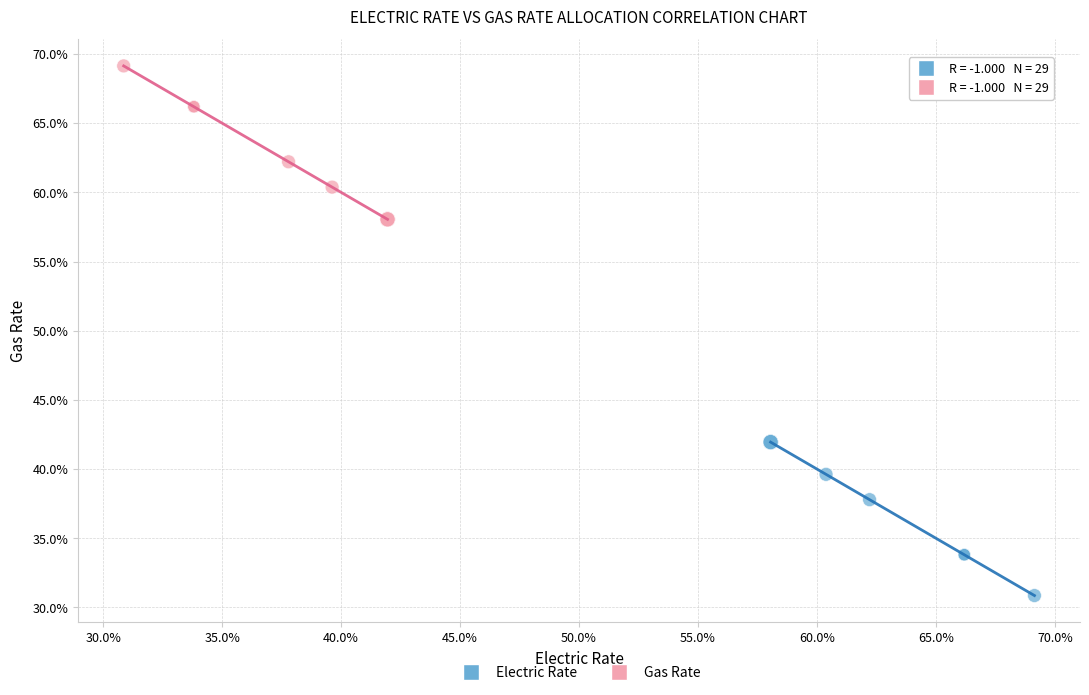

What are all the series names shown in the legend?

Electric Rate, Gas Rate